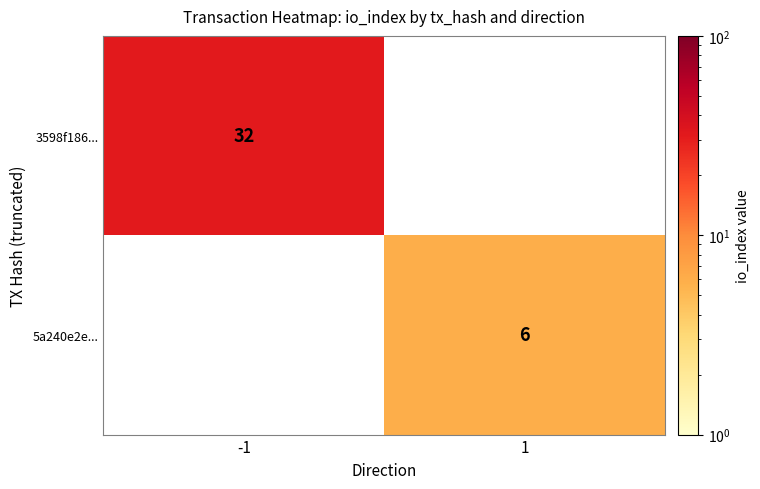

What is the minimum value shown in the chart?

6.0